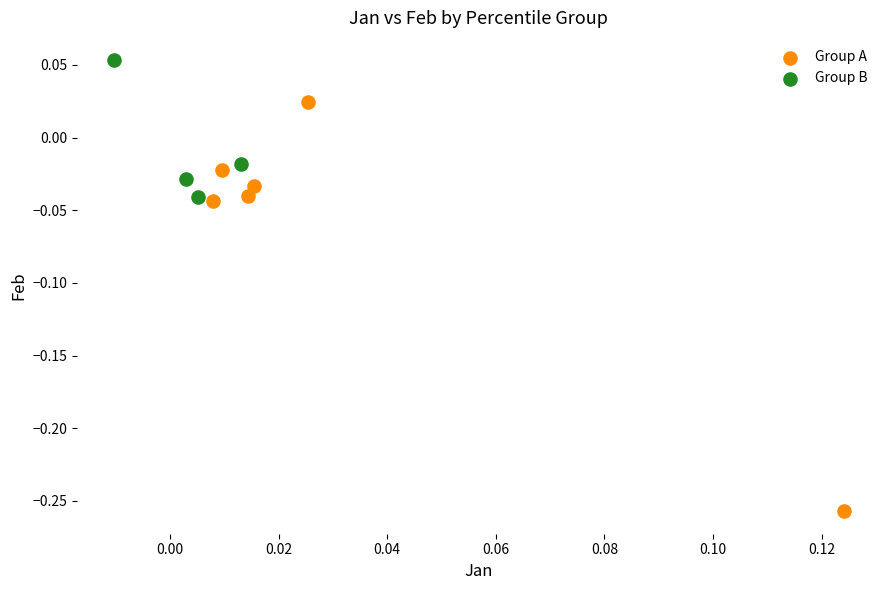

What are all the series names shown in the legend?

Group A, Group B